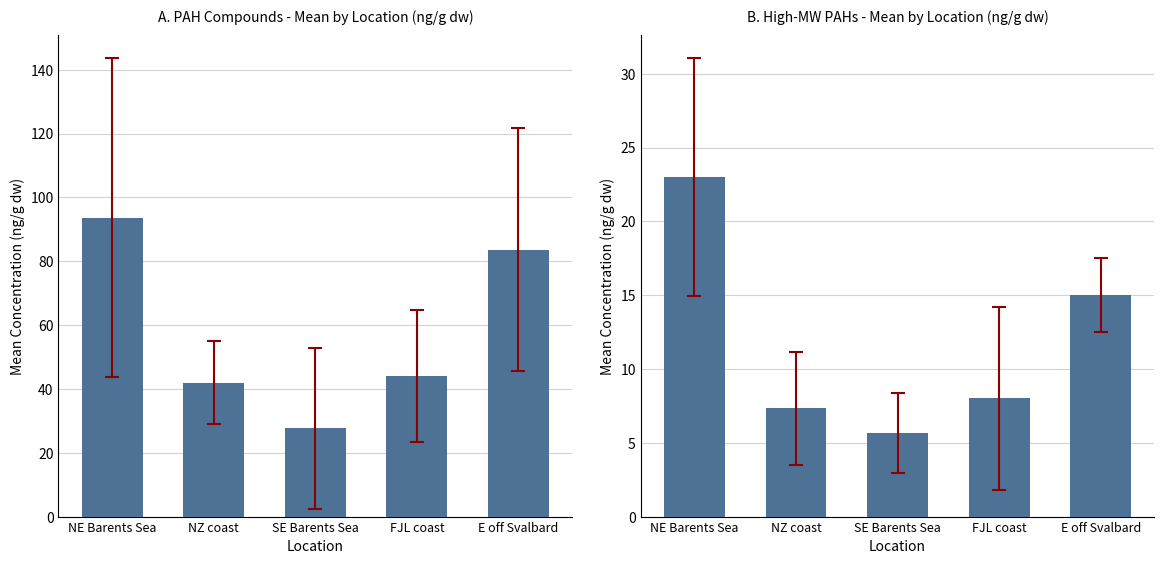

What position from the right is FJL coast?

2